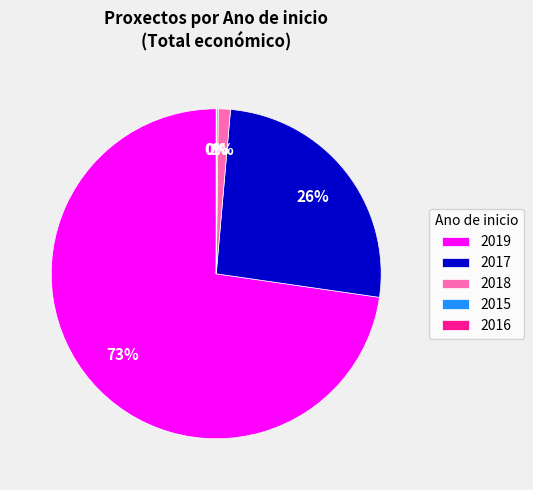

To the nearest percent, what is the difference between the largest and smallest slice percentages?

73%